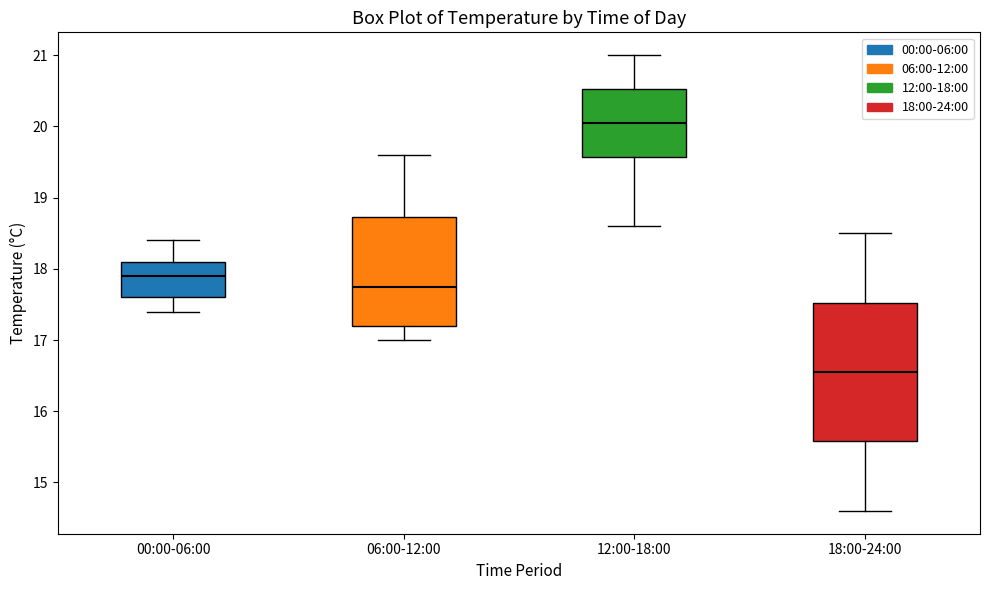

Reading left to right, transcribe this box plot: for each box, give where its median line is, the range the box spans, and where its two whiskers end, as read against the y-axis. The values are not printed on the chart, so give them approximately, as read against the axis.

00:00-06:00: median 17.9, box 17.6 to 18.1, whiskers 17.4 to 18.4
06:00-12:00: median 17.8, box 17.2 to 18.7, whiskers 17.0 to 19.6
12:00-18:00: median 20.1, box 19.6 to 20.5, whiskers 18.6 to 21.0
18:00-24:00: median 16.6, box 15.6 to 17.5, whiskers 14.6 to 18.5